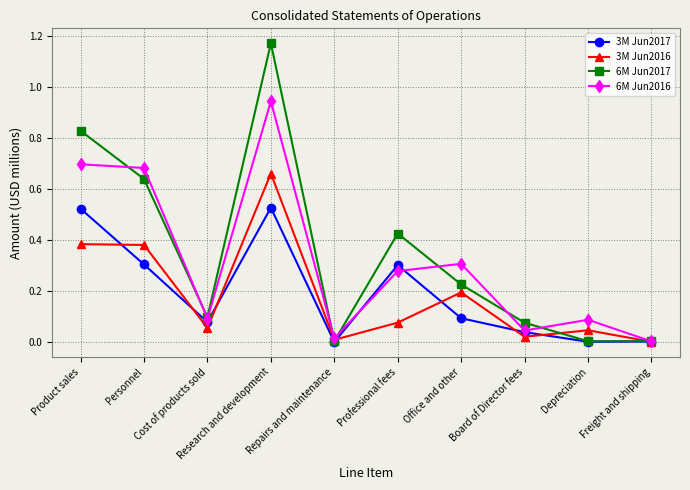

Which series has the widest spread of values?

6M Jun2017